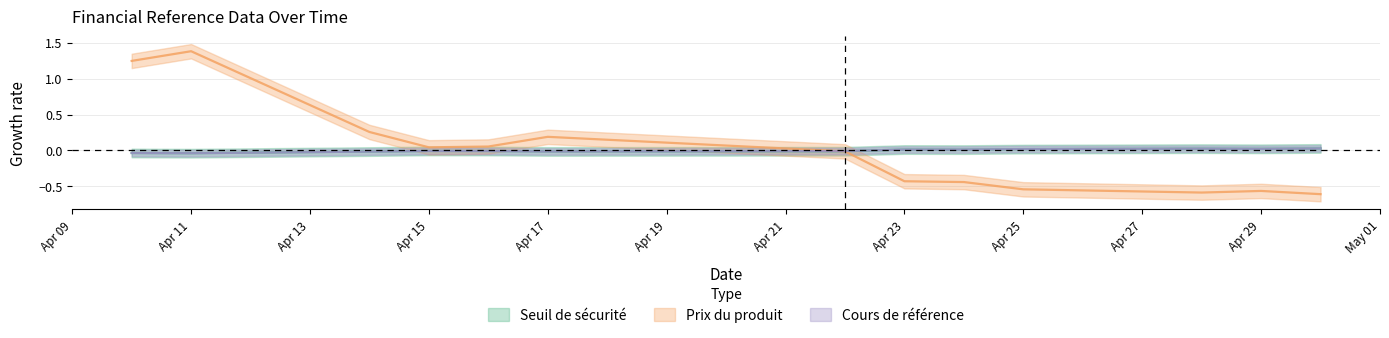

True or false: Seuil de sécurité has a value of -0.0 at 2025-04-14.

False